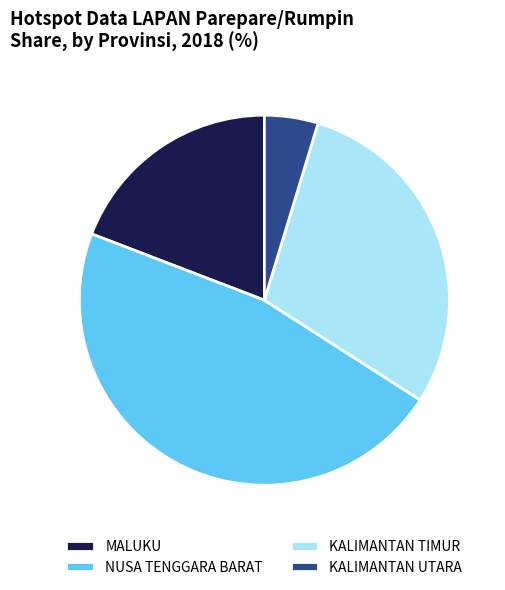

What is the ratio of the value at KALIMANTAN TIMUR to the value at MALUKU?

1.5